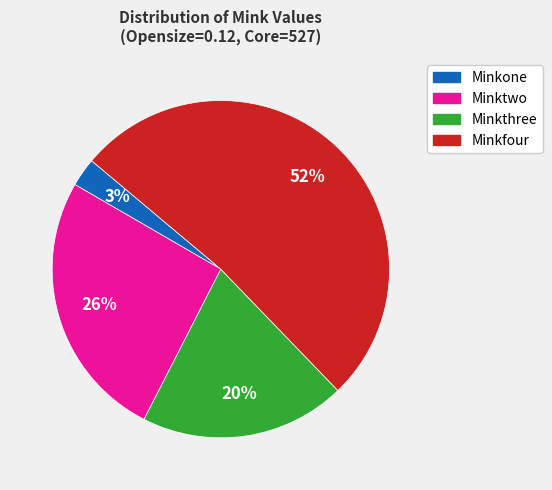

How many slices are in this pie chart?

4